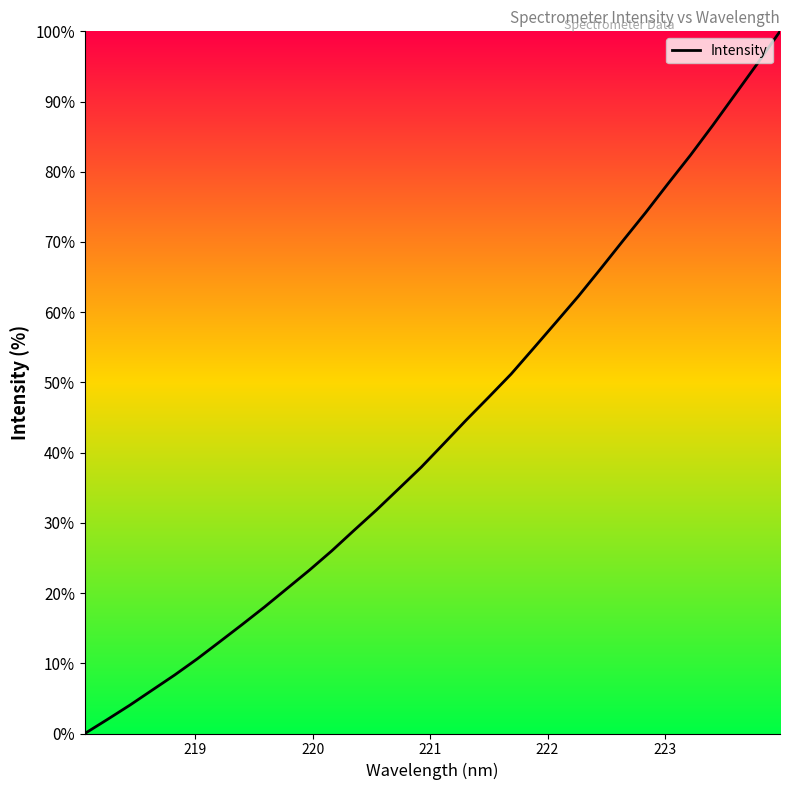

What is the greatest value displayed?

100.0